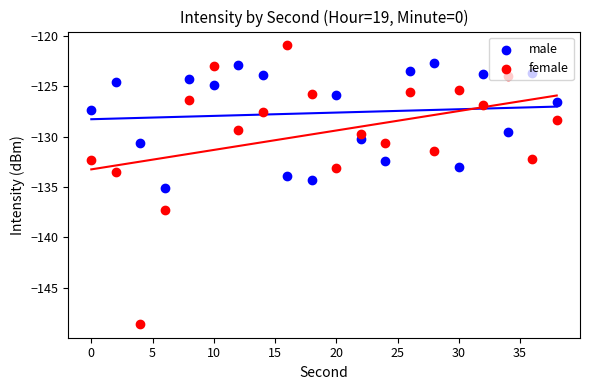

Which series has the largest total across all categories?

male